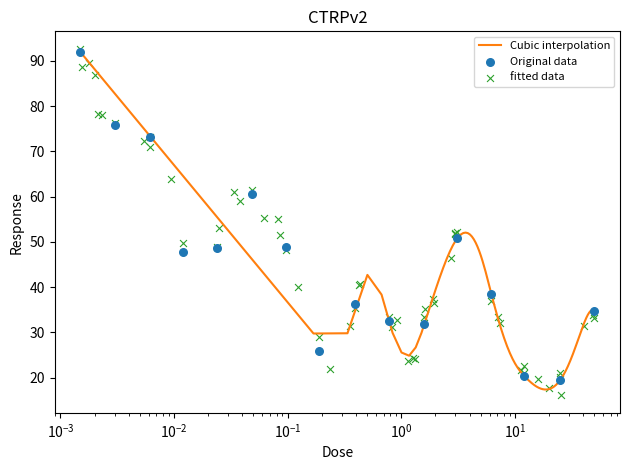

Between 0.39 and 0.049, which is larger?

0.049